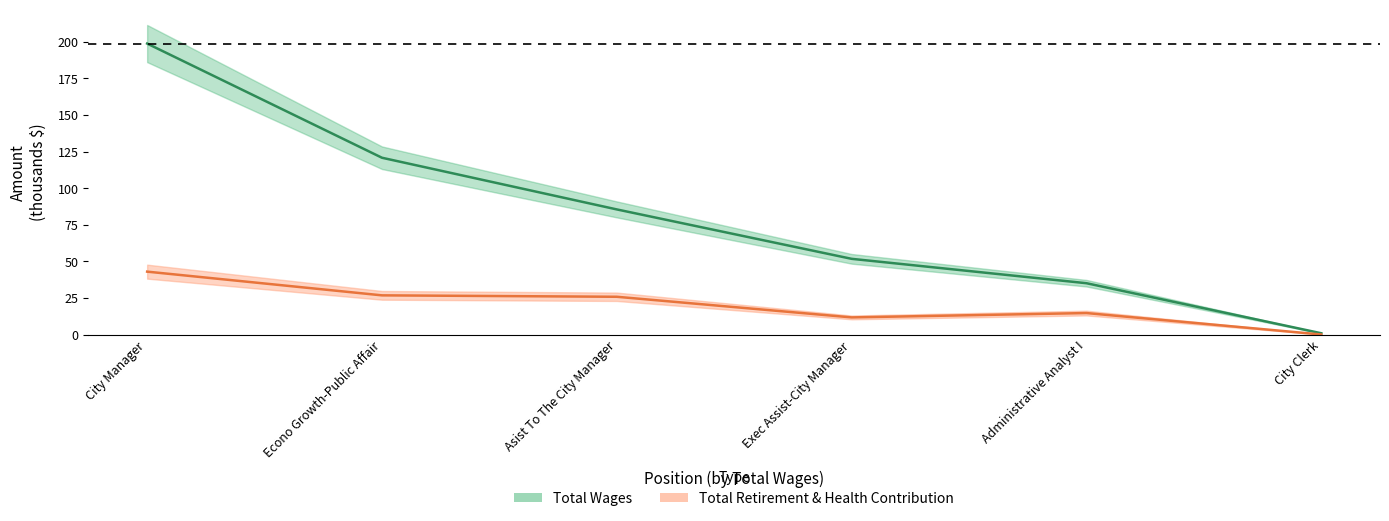

Reading left to right, list all the values displayed in this chart.

Total Wages: 198.8	120.8	85.5	51.7	35.0	0.8
Total Retirement & Health Contribution: 42.9	26.7	25.8	11.7	14.6	0.0